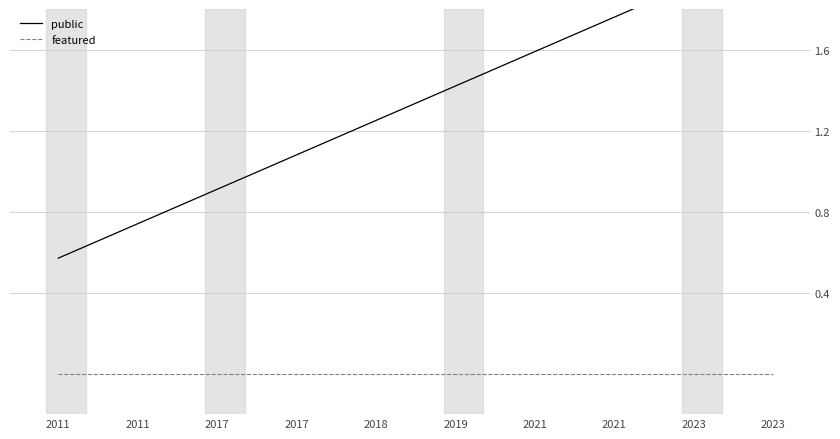

Rank the categories by public value from lowest to highest.

2011, 2011, 2017, 2017, 2018, 2019, 2021, 2021, 2023, 2023